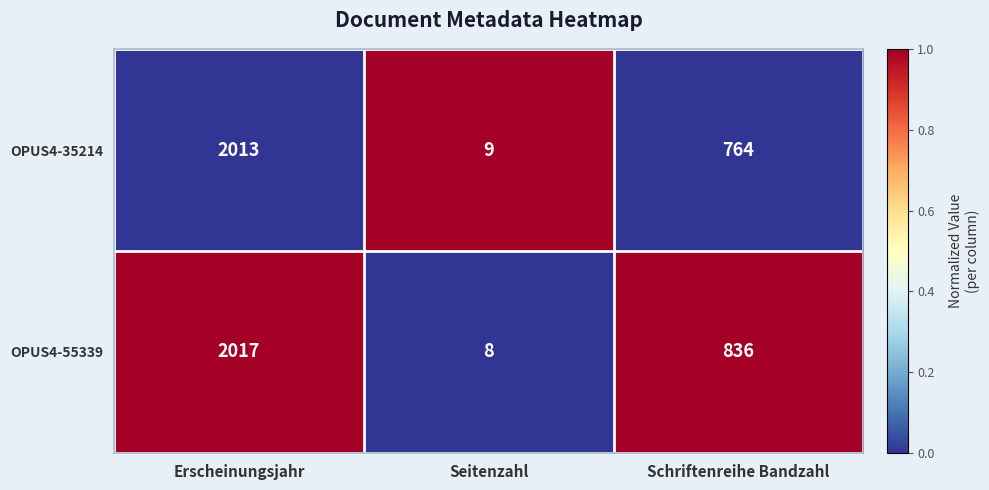

At which label is OPUS4-35214 closest to 1011?

Schriftenreihe Bandzahl